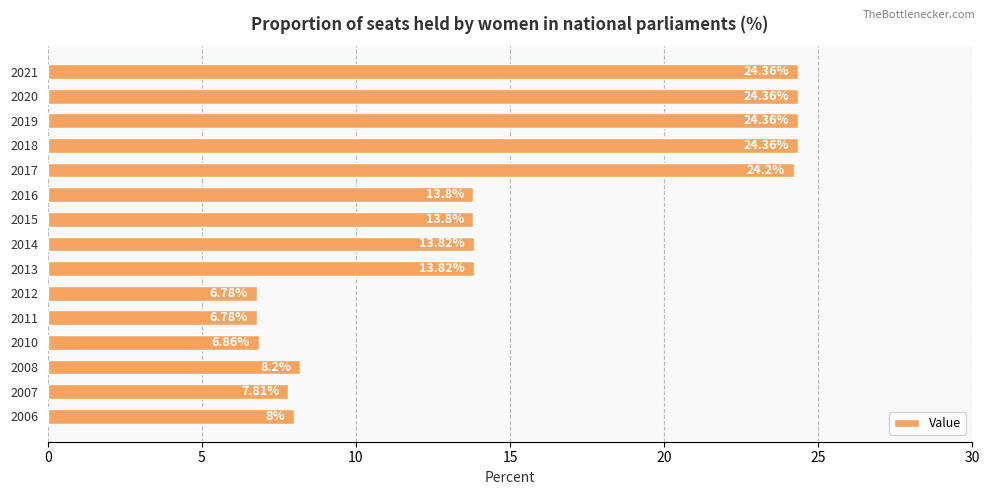

How many data points are above 13?

9